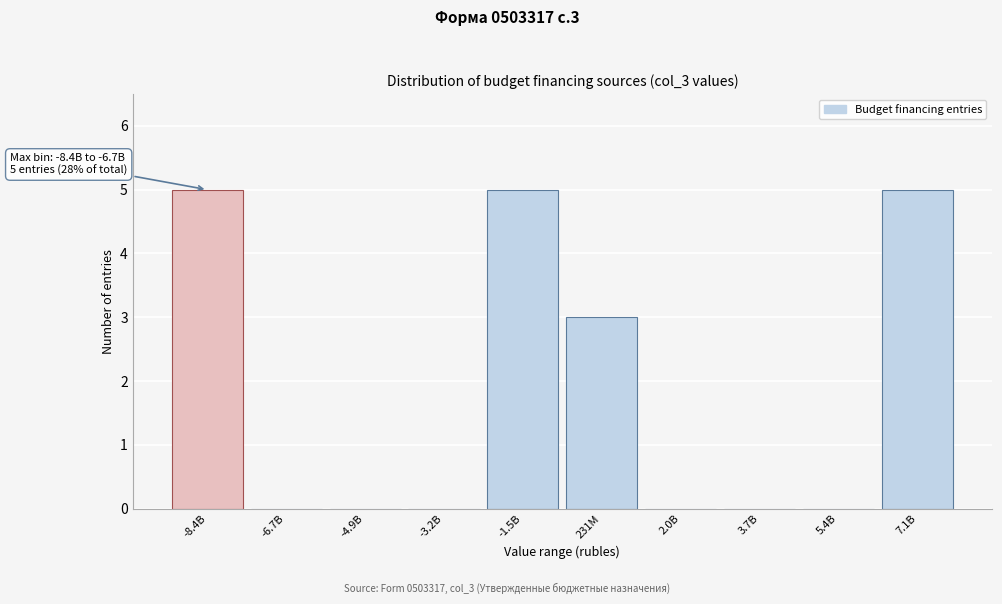

Reading right to left, extract all data points from this chart.

7.1B=5	5.4B=0	3.7B=0	2.0B=0	231M=3	-1.5B=5	-3.2B=0	-4.9B=0	-6.7B=0	-8.4B=5